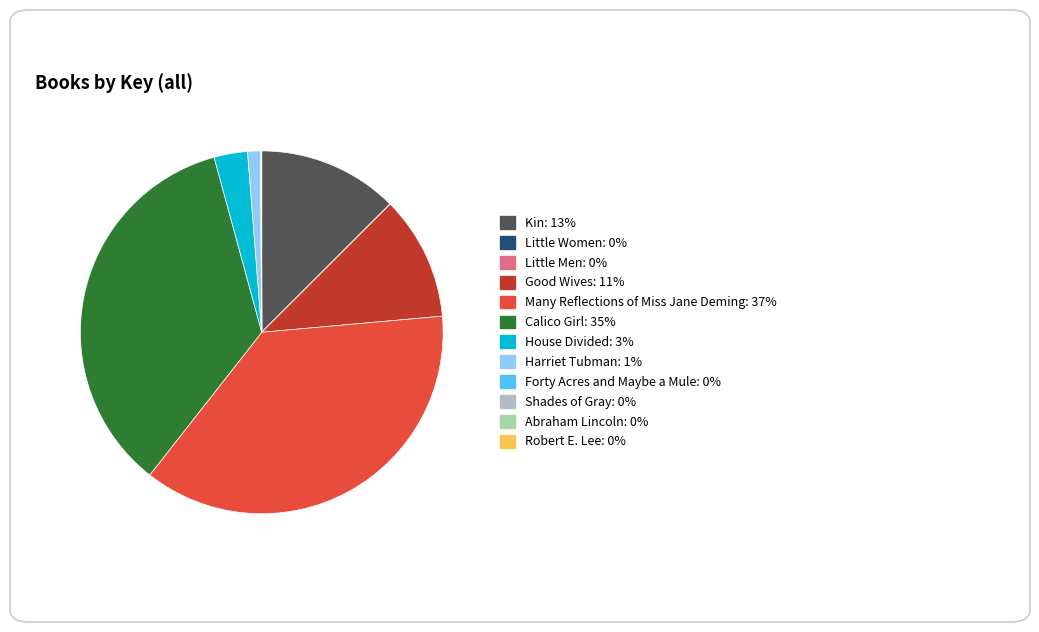

Which slice is the smallest?

Little Women